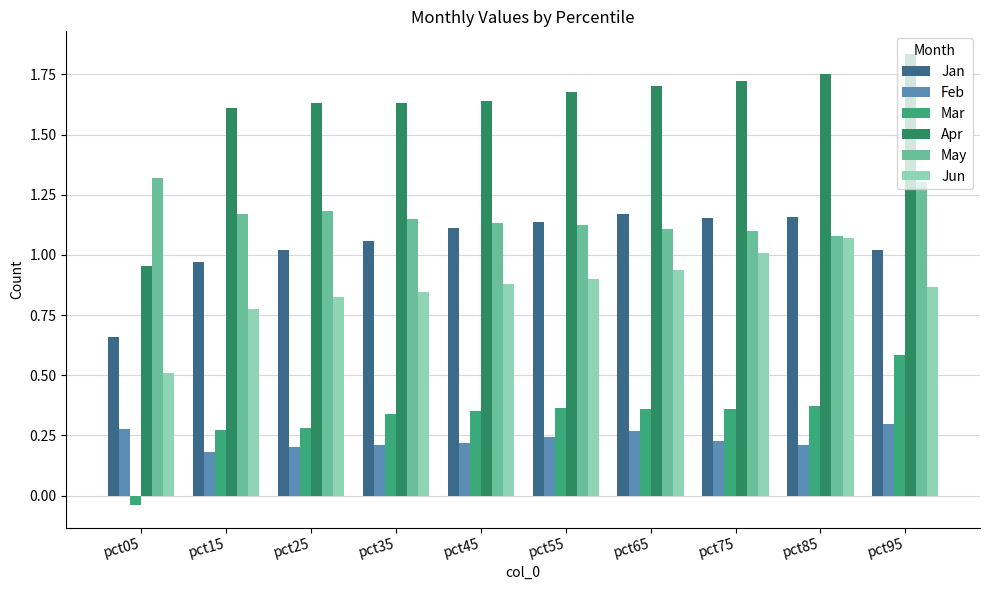

Is the value of Feb at pct45 greater than the value of Mar at pct05?

Yes